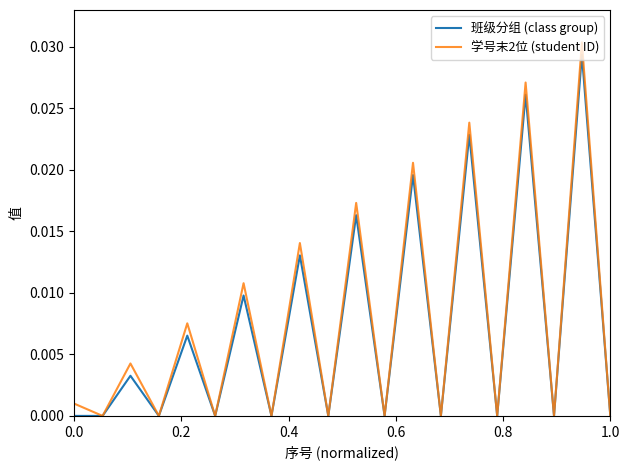

What are all the series names shown in the legend?

班级分组 (class group), 学号末2位 (student ID)